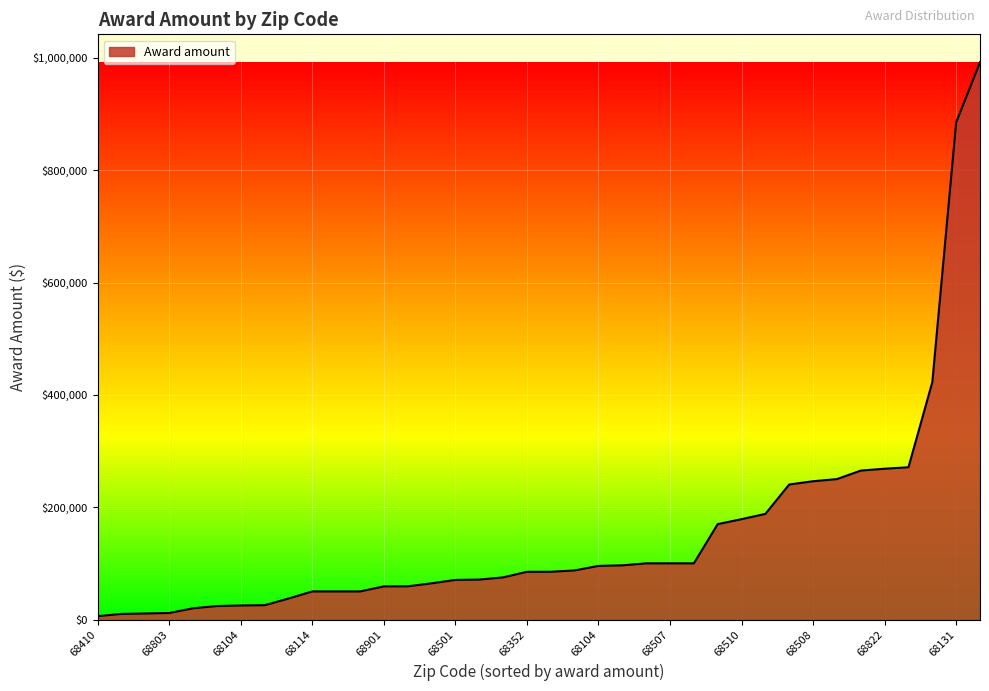

What is the difference between the maximum and minimum values?

986253